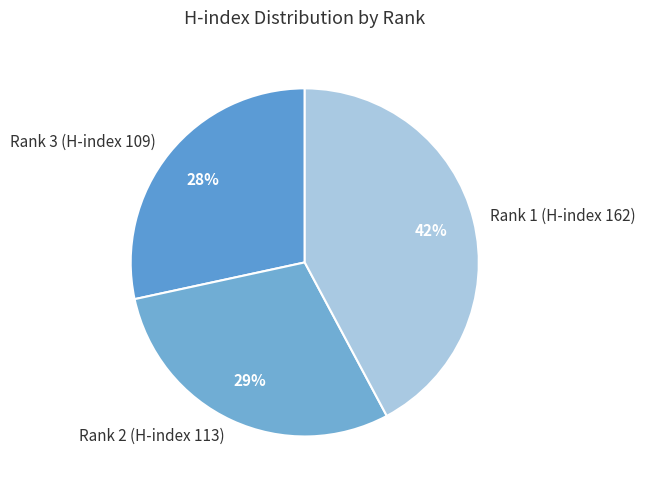

How many slices are in this pie chart?

3